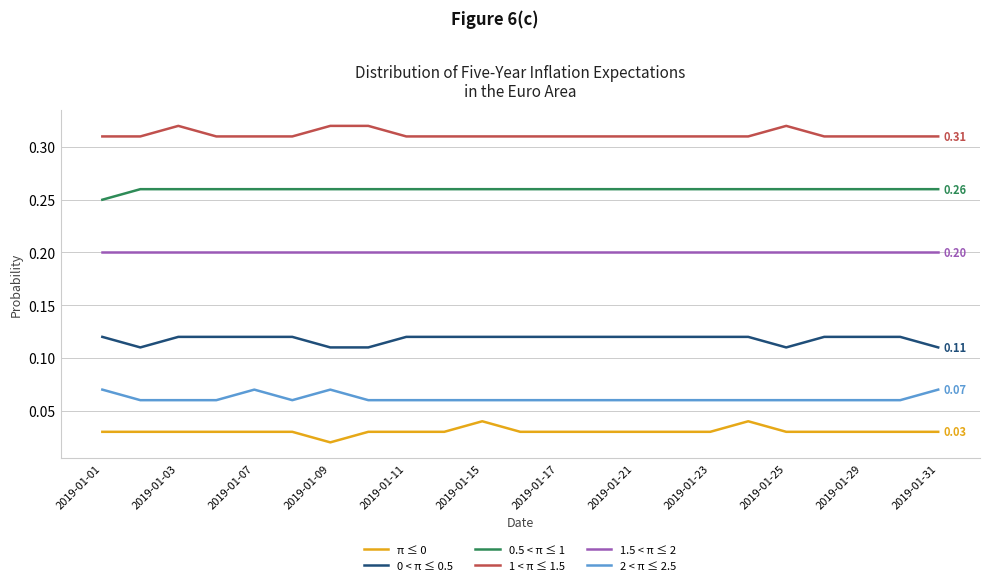

Which series has the largest total across all categories?

1 < π ≤ 1.5